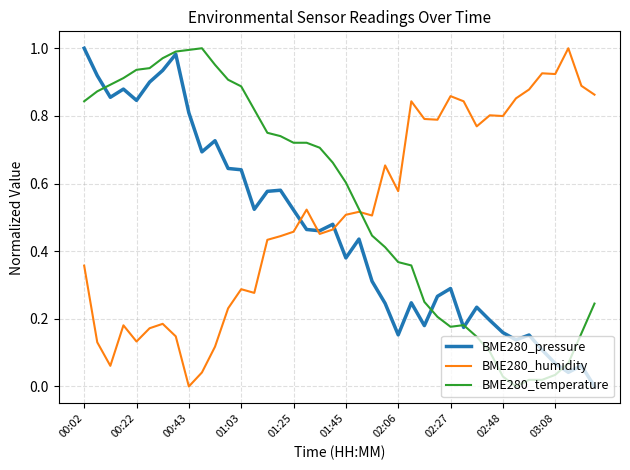

What are all the series names shown in the legend?

BME280_pressure, BME280_humidity, BME280_temperature